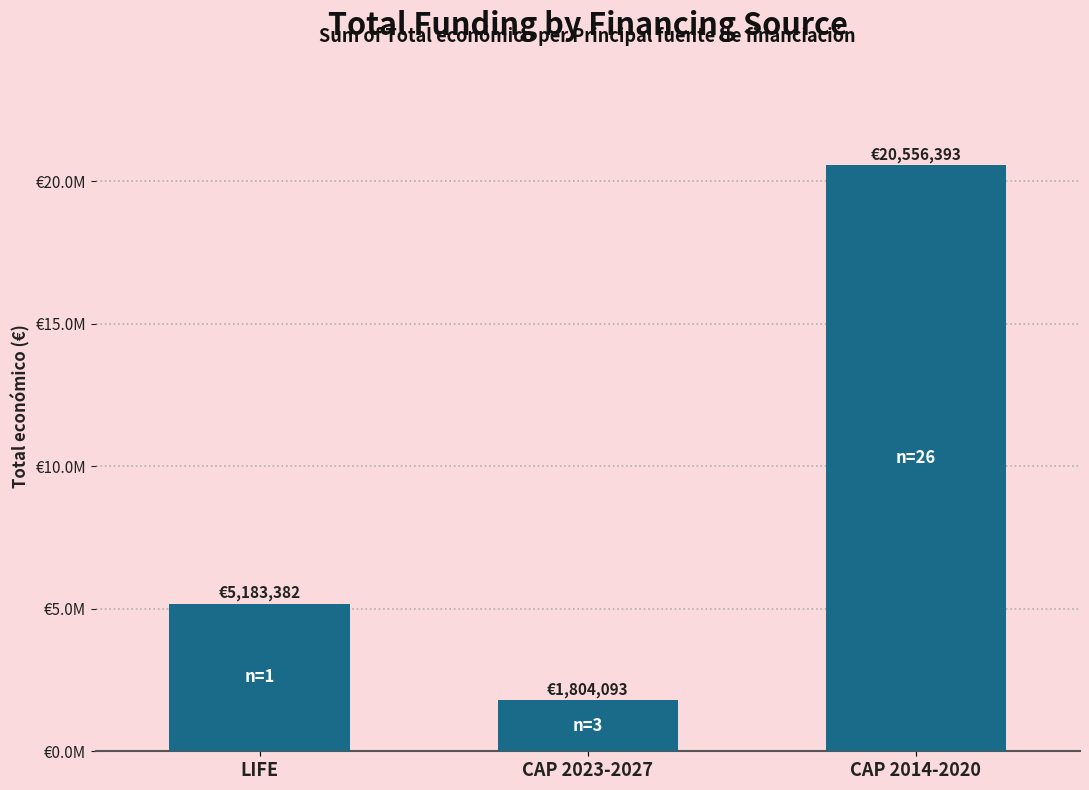

What is the difference between the values at CAP 2014-2020 and LIFE?

15373011